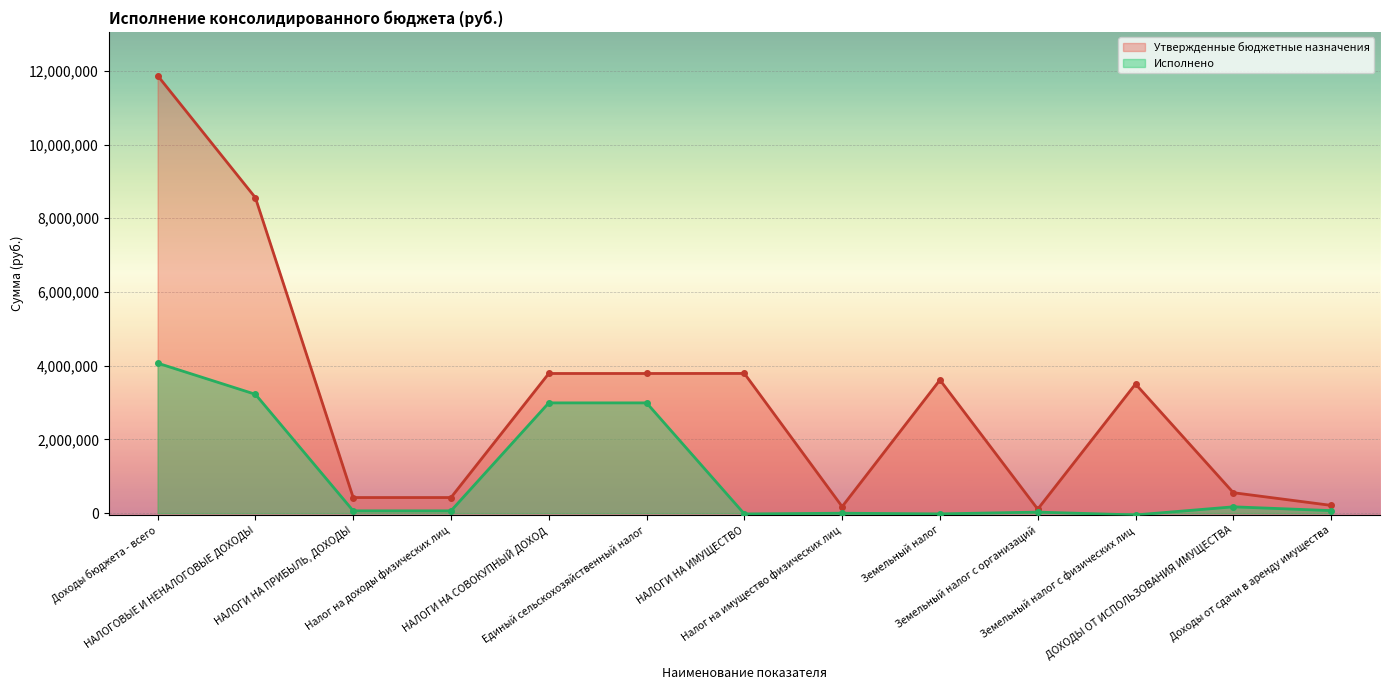

List the series in order of their overall mean, lowest first.

Исполнено, Утвержденные бюджетные назначения